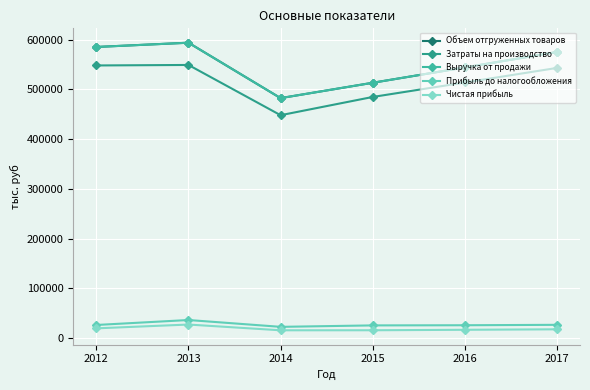

The Выручка от продажи series shows 575083 at 2017. True or false?

True